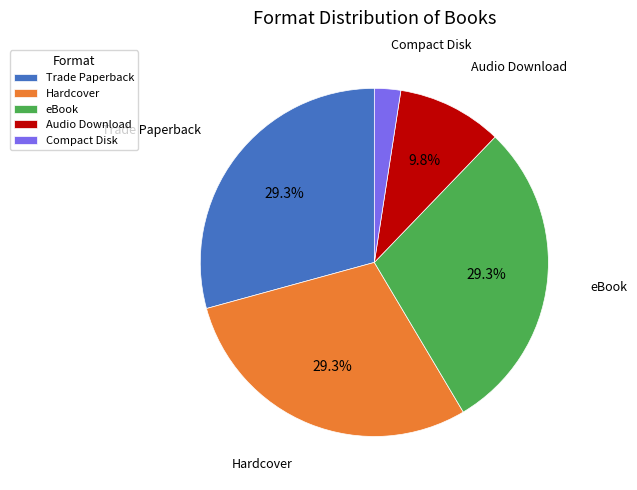

Which has a higher value, Compact Disk or eBook?

eBook